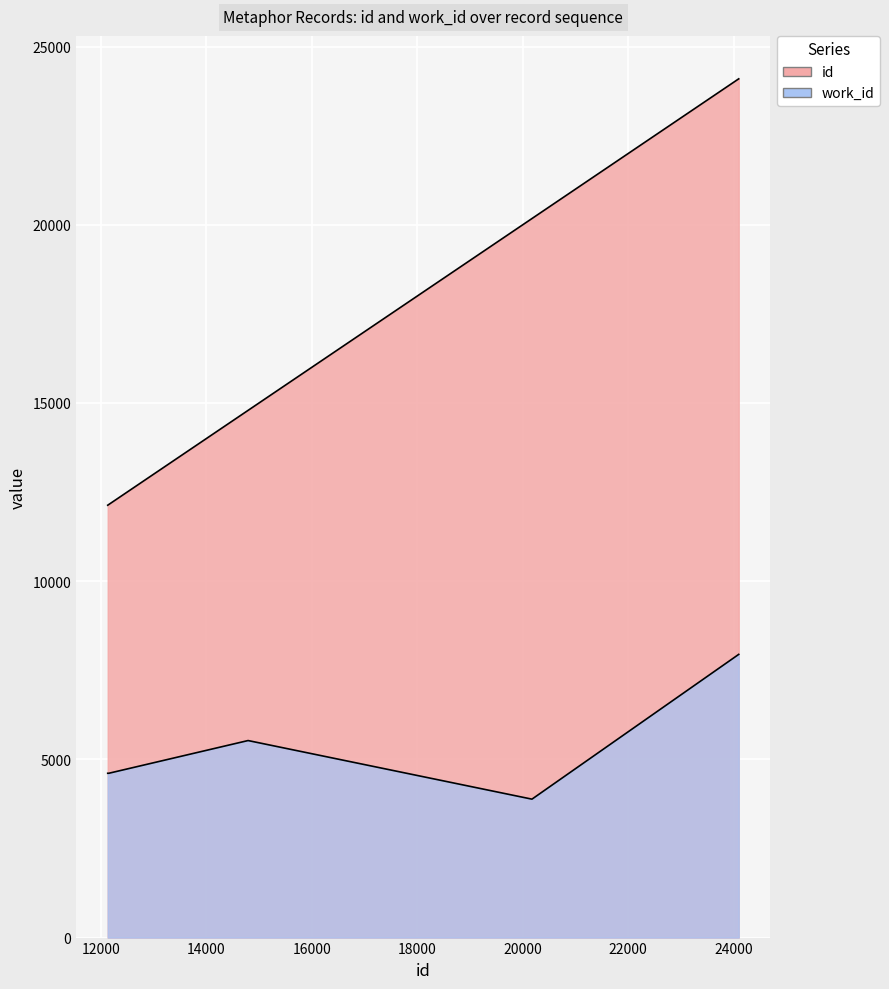

Reading left to right, extract all data points from this chart.

id: 12131	12137	12151	14792	20174	24094
work_id: 4610	4610	4610	5528	3884	7946